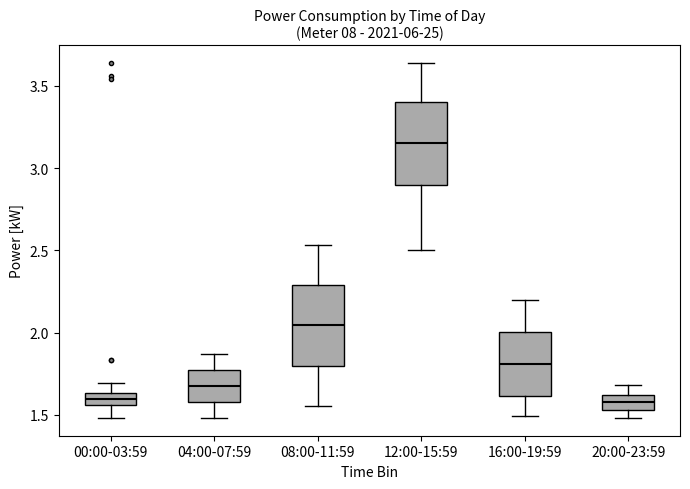

Which box's median line is the highest?

12:00-15:59